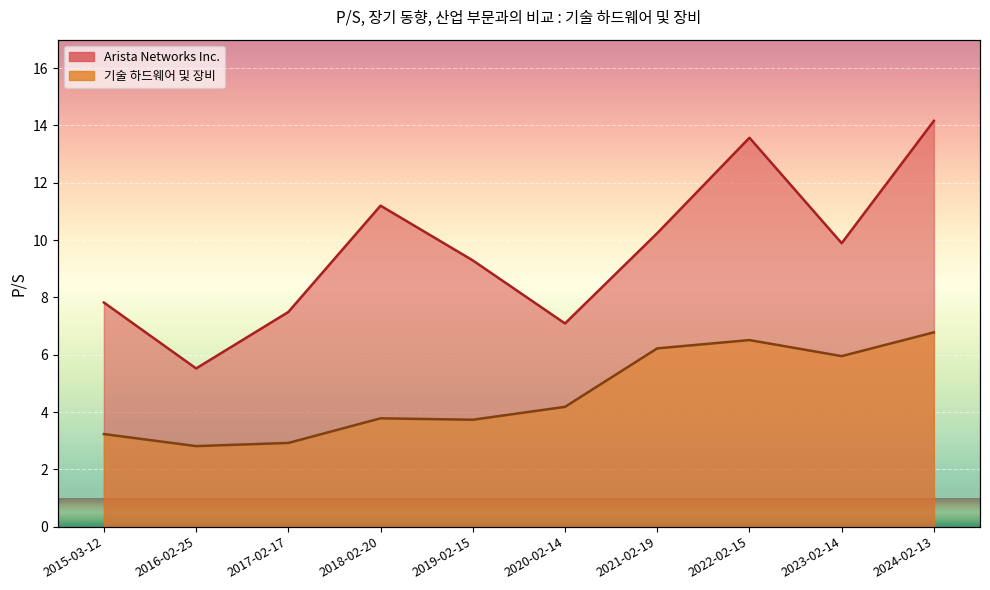

What is the approximate value of Arista Networks Inc. at 2019-02-15?

9.3